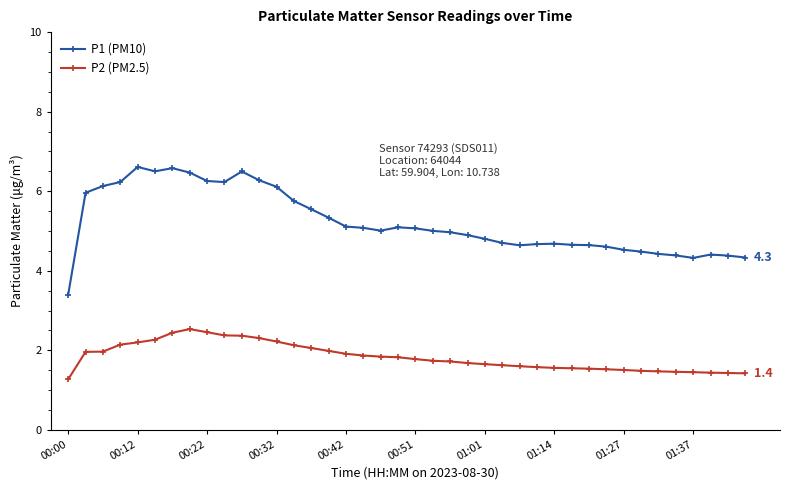

Does the chart have visible grid lines?

No